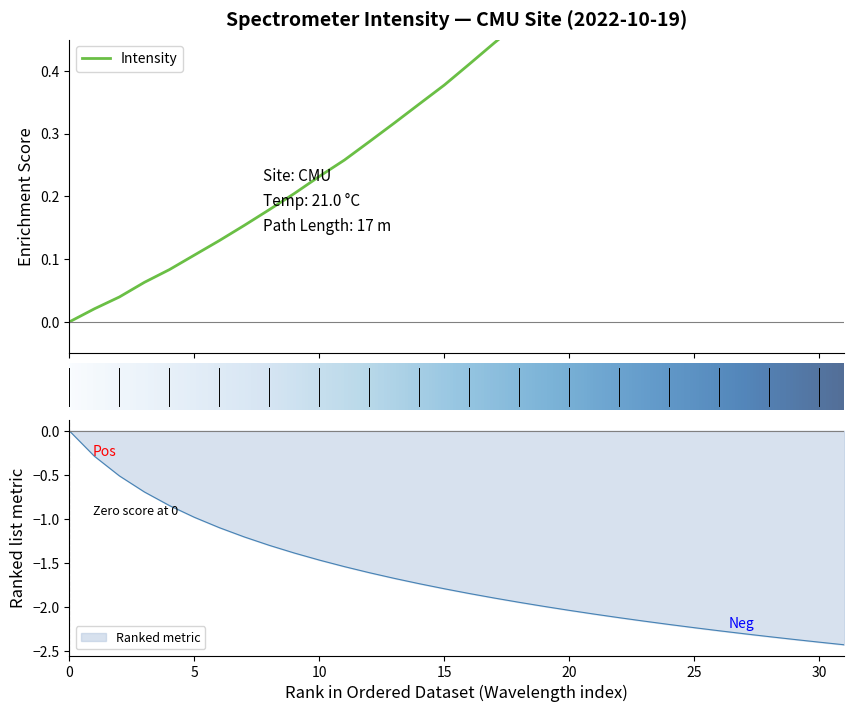

What is the greatest value displayed?

1.0